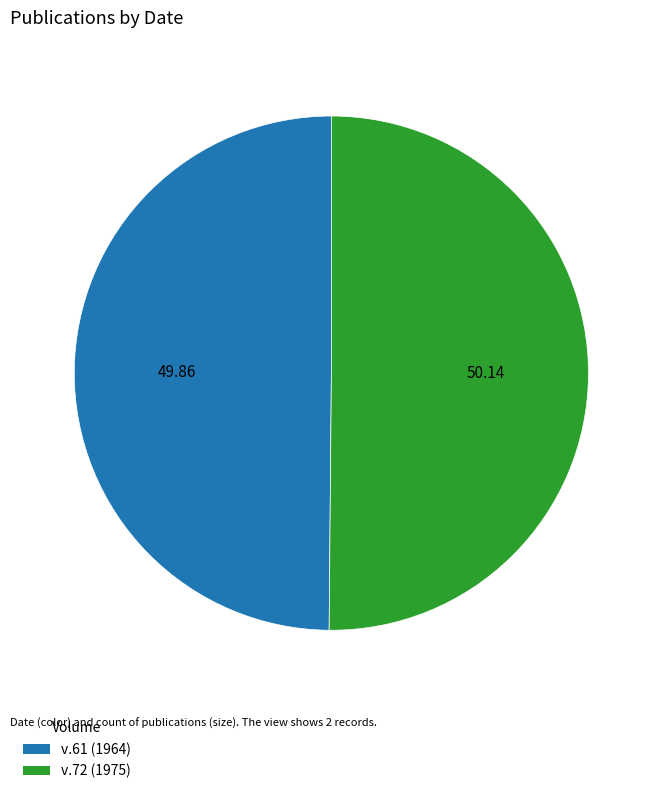

True or false: v.61 (1964) accounts for 50% of the total.

True